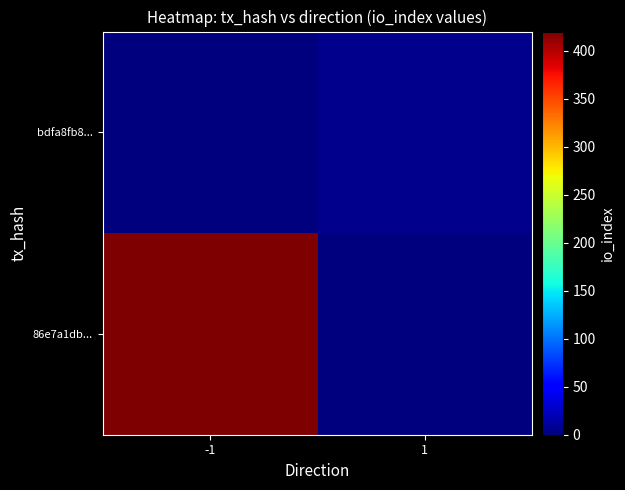

Reading left to right, list all the values displayed in this chart.

86e7a1db...: -1=420	1=0
bdfa8fb8...: -1=0	1=6